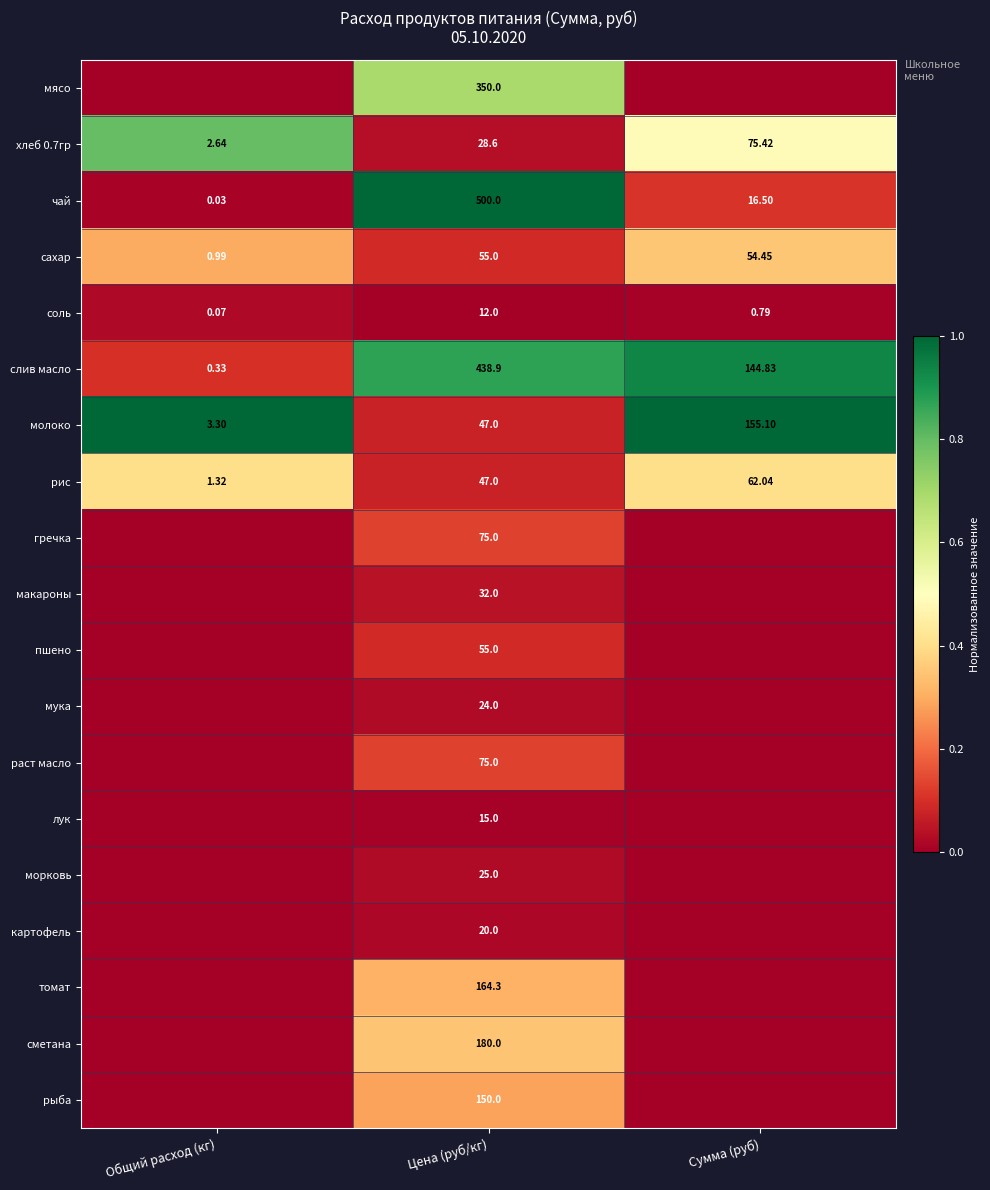

What is the total value across all series at Цена (руб/кг)?

2293.8